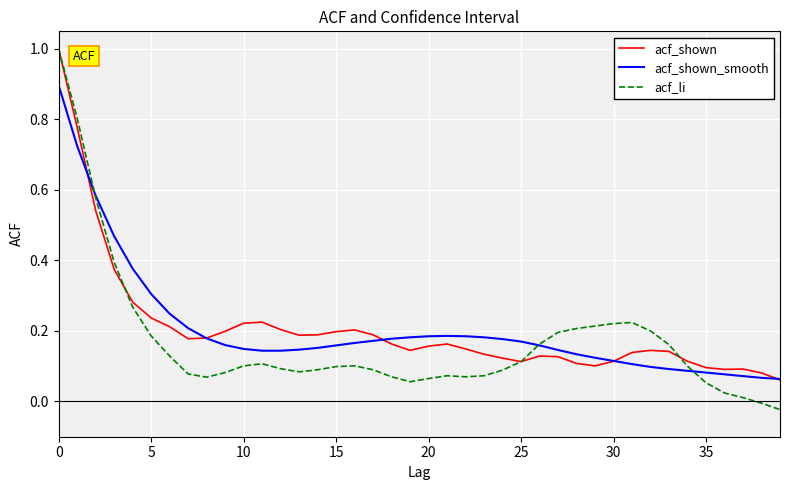

What is the maximum value for acf_shown_smooth?

0.9